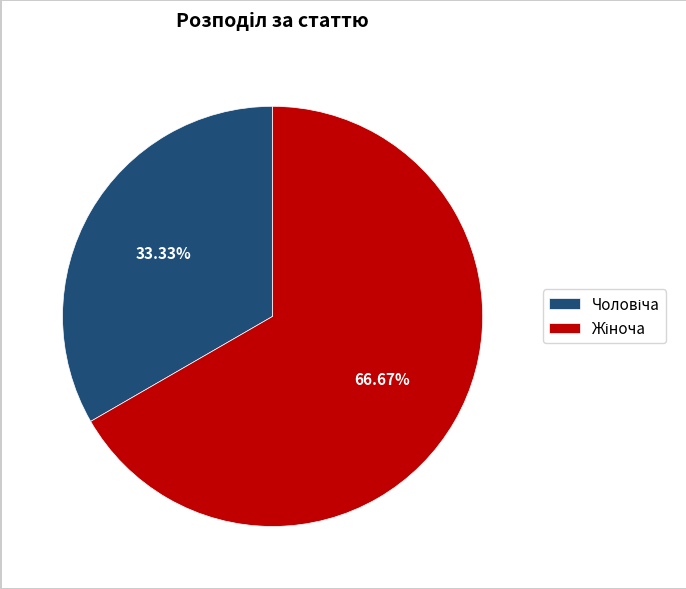

Does any single category account for the majority?

Yes